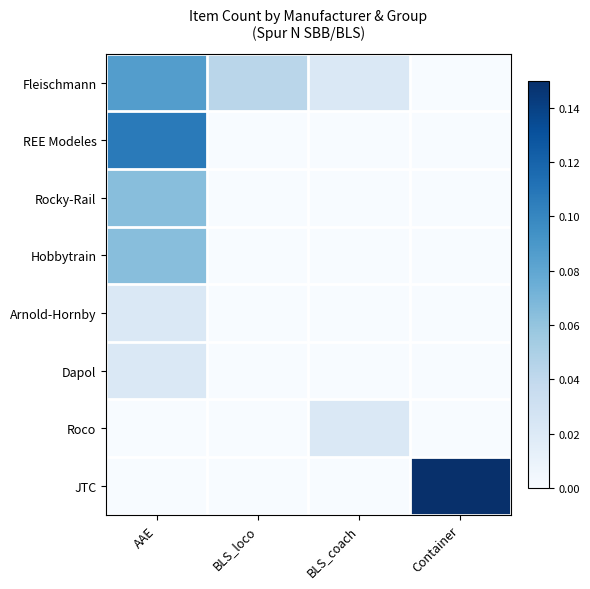

Between BLS_coach and BLS_loco, which is larger?

BLS_loco